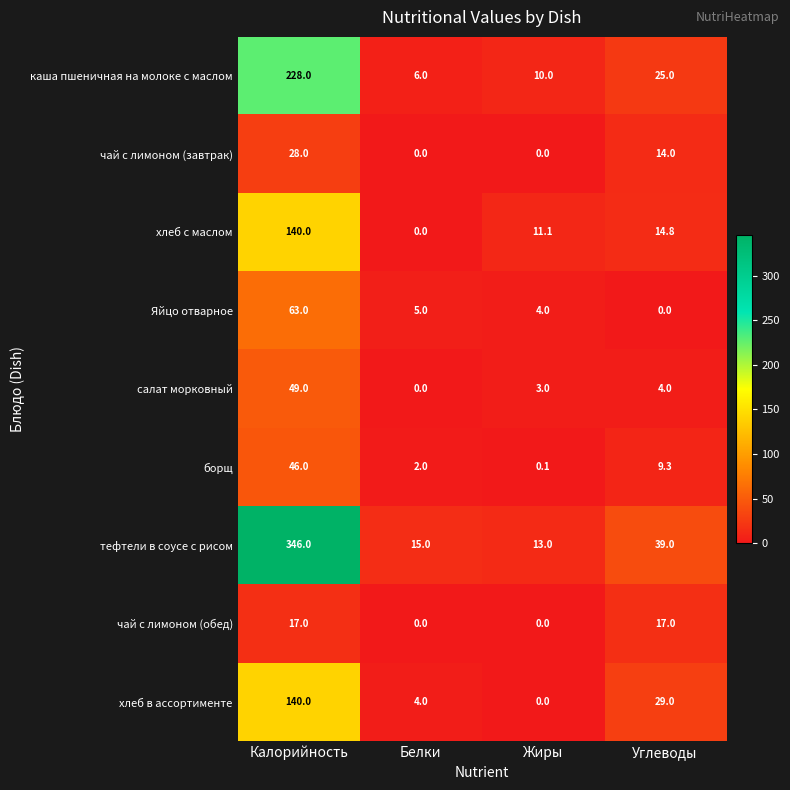

At which label does Яйцо отварное reach its peak?

Калорийность